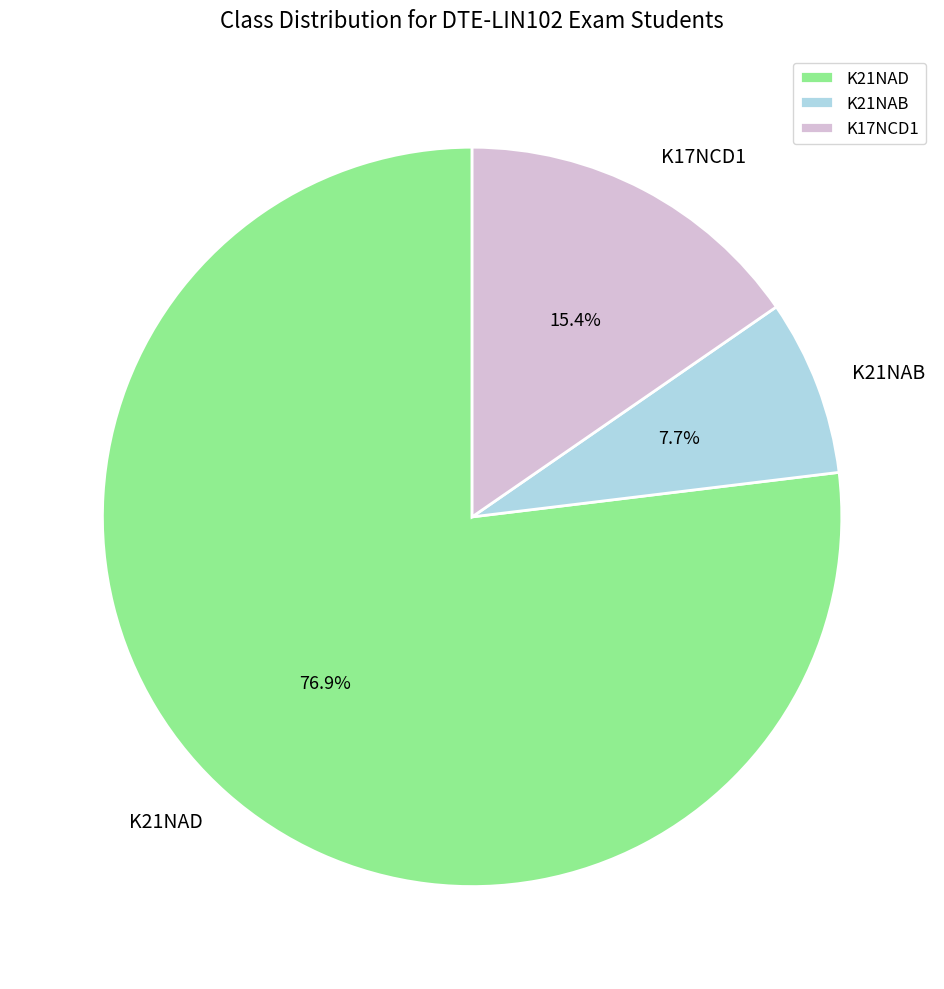

How many segments does this pie chart have?

3